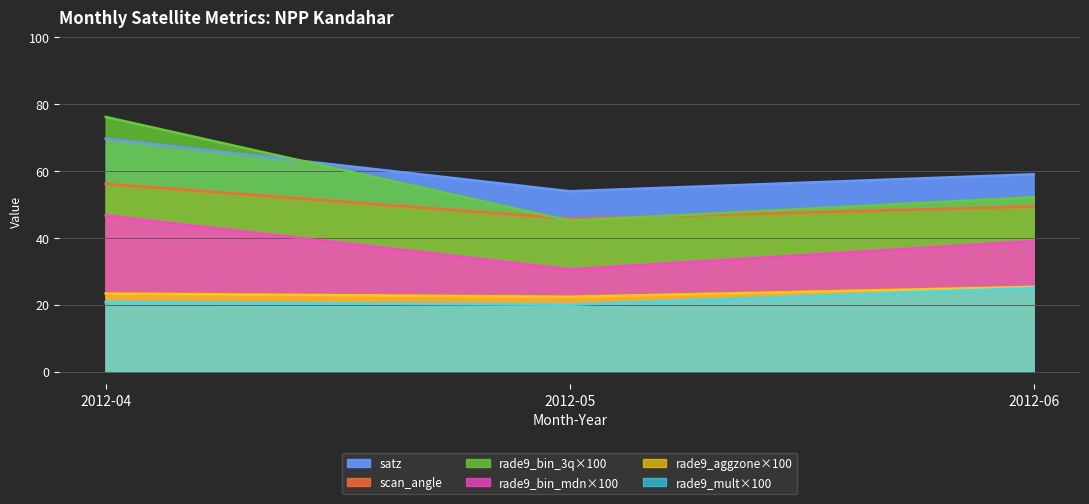

Is the value of satz at 2012-05 greater than the value of rade9_aggzone_norm at 2012-04?

Yes